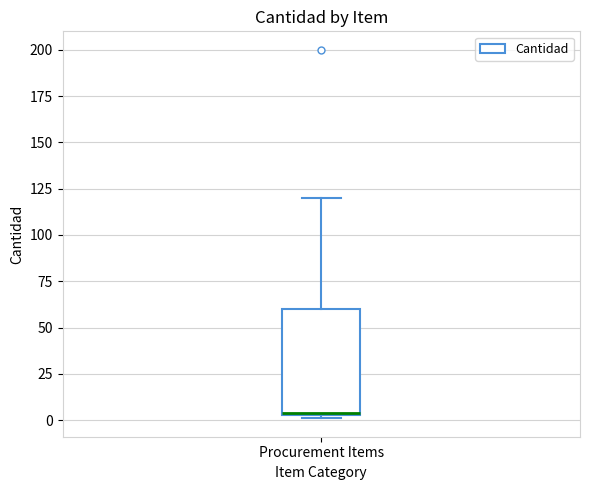

Read this box plot against the y-axis: the position of the median line, the range covered by the box, and the ends of both whiskers. The values are not printed on the chart, so give them approximately, as read against the axis.

median 5, box 5 to 60, whiskers 0 to 120